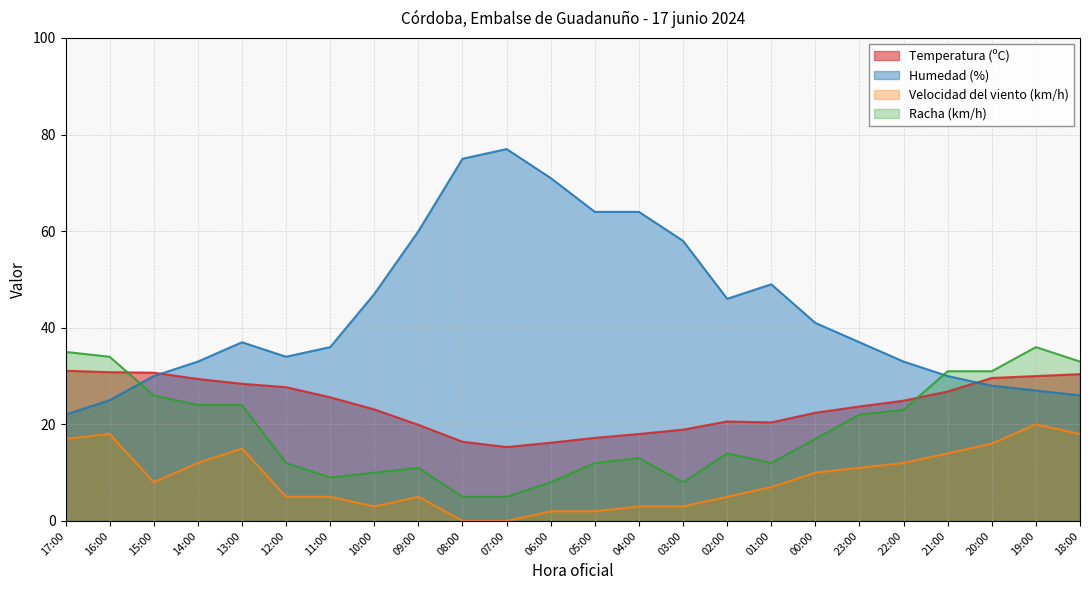

Which label corresponds to the largest value in the chart?

07:00